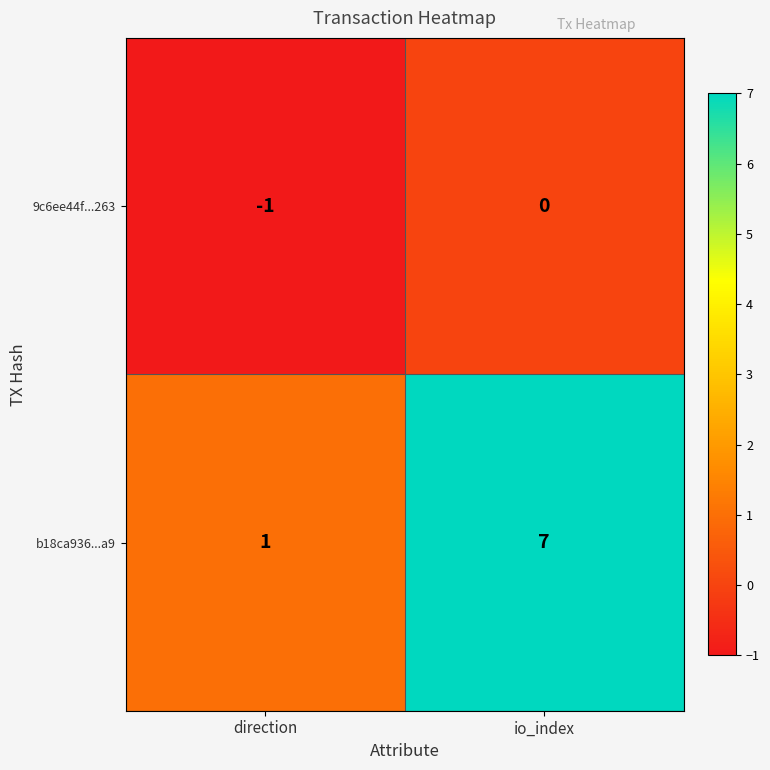

Between direction and io_index, which series saw the biggest shift?

b18ca936...a9